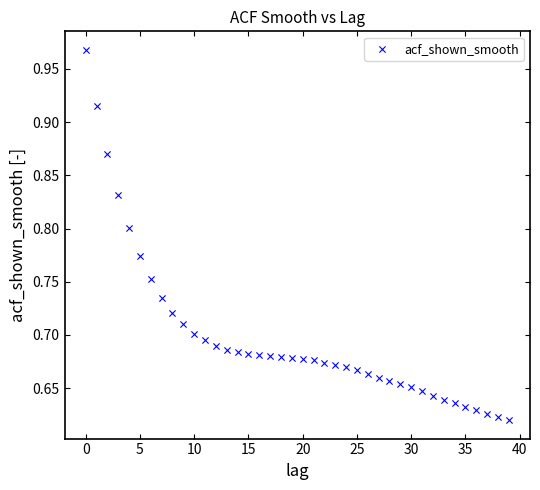

What is the range of Y values (max minus min)?

0.3